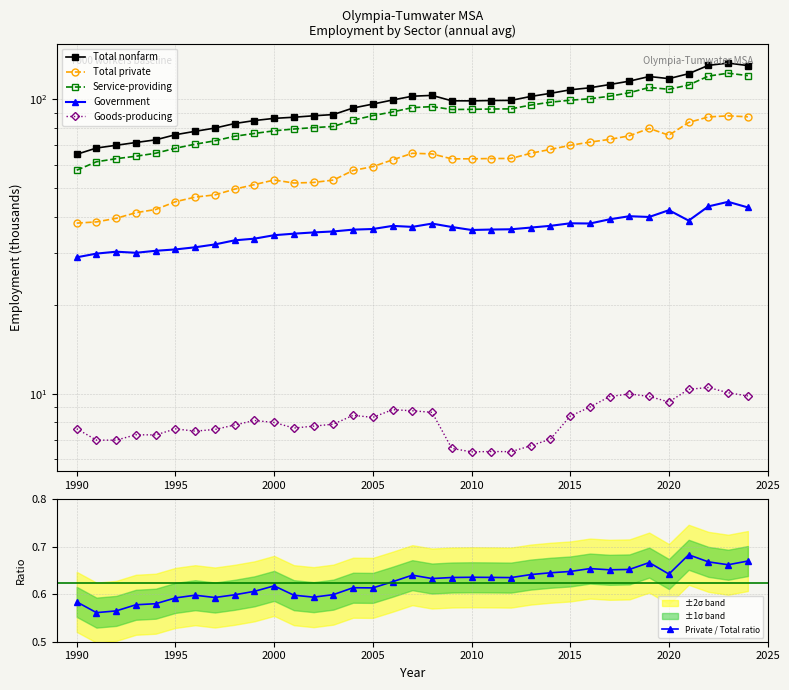

Rank the series by their maximum value, from highest to lowest.

Total nonfarm, Service-providing, Total private, Government, Goods-producing, Private / Total ratio